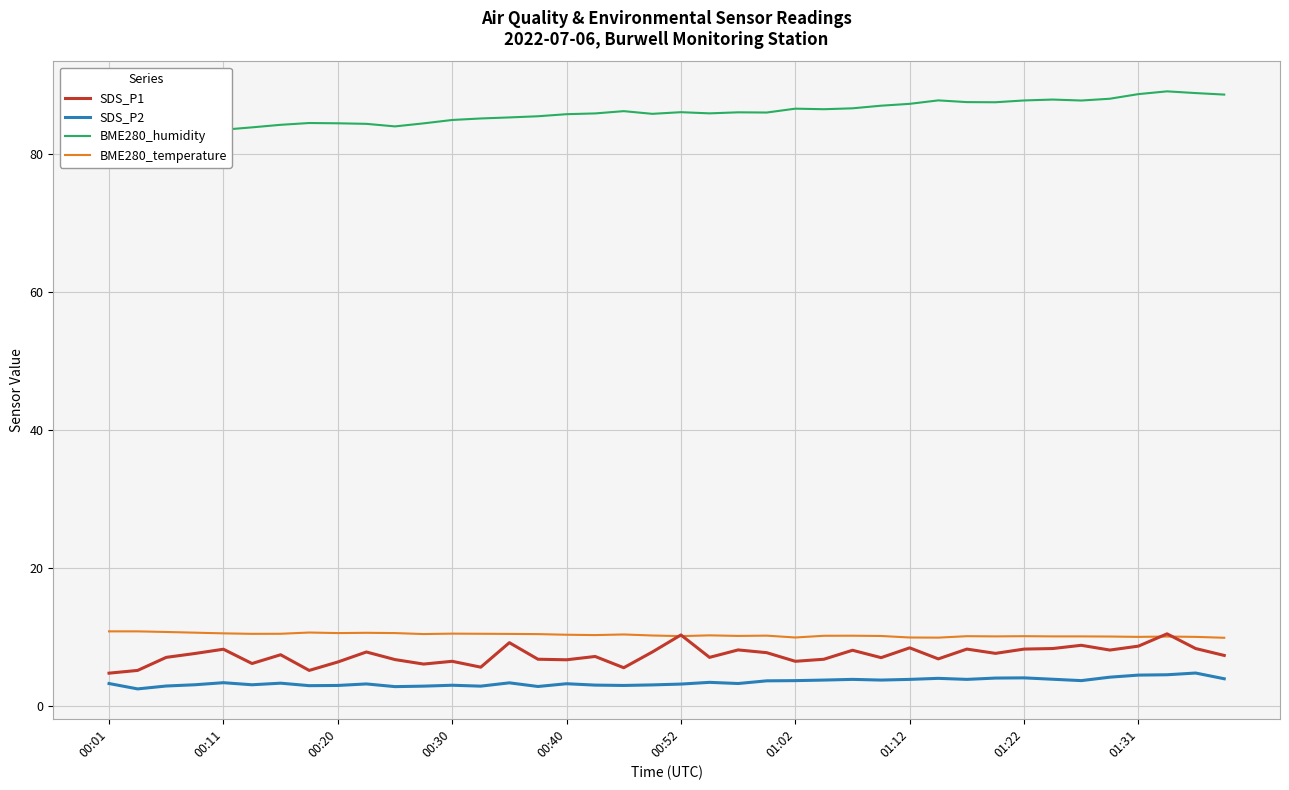

The BME280_temperature series shows 9.9 at 01:02. True or false?

True